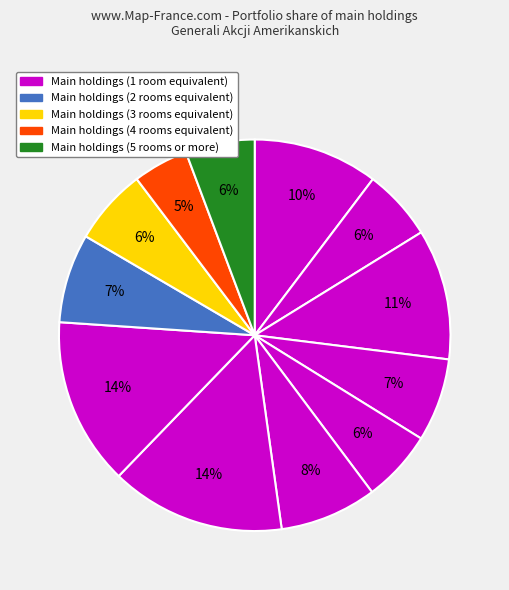

Count the number of slices in the pie.

12